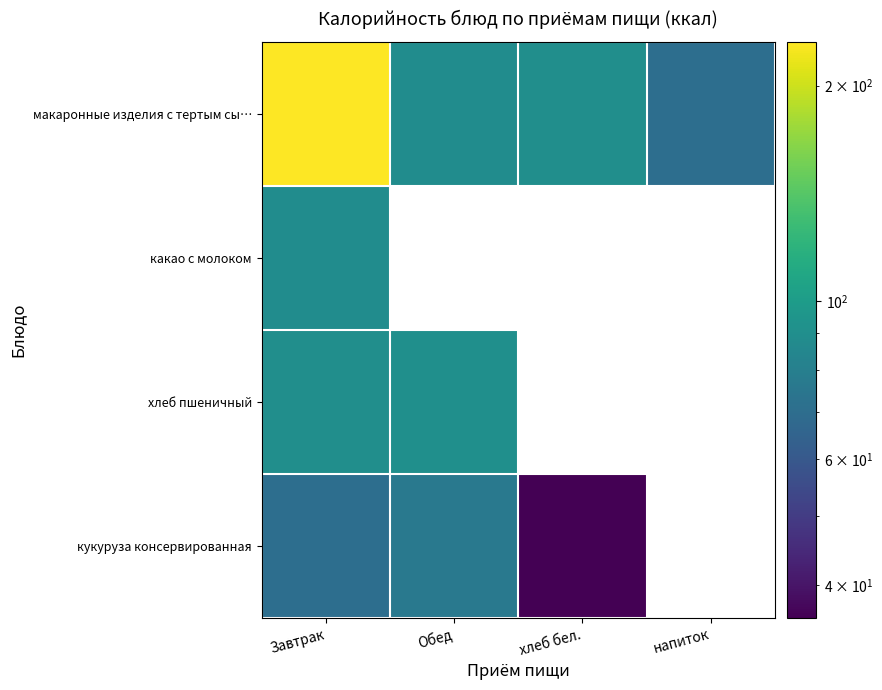

Which series has the largest total across all categories?

макаронные изделия с тертым сы…